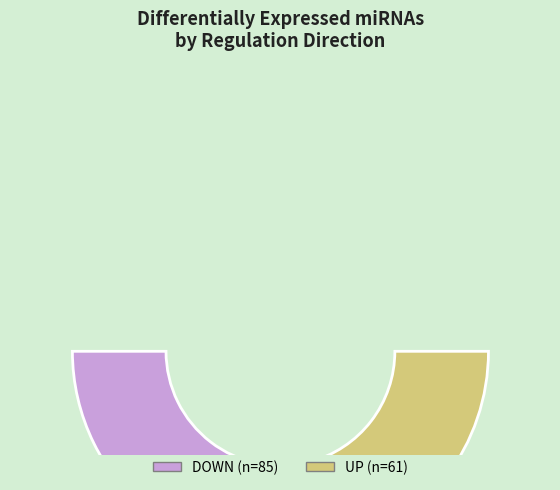

To the nearest percent, what is the combined percentage of UP and DOWN?

100%